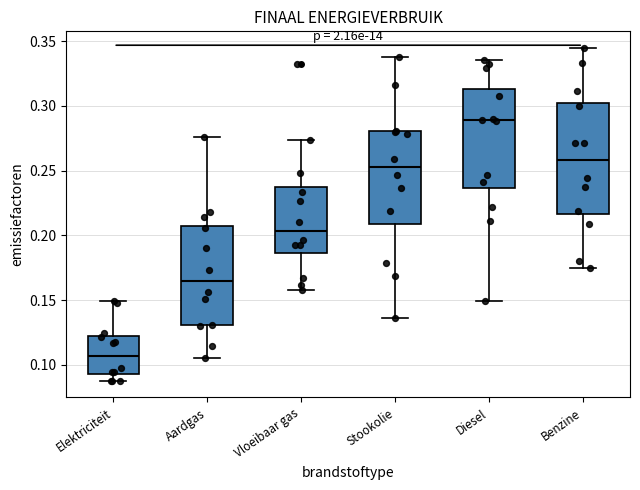

Which box's median line is the lowest?

Elektriciteit